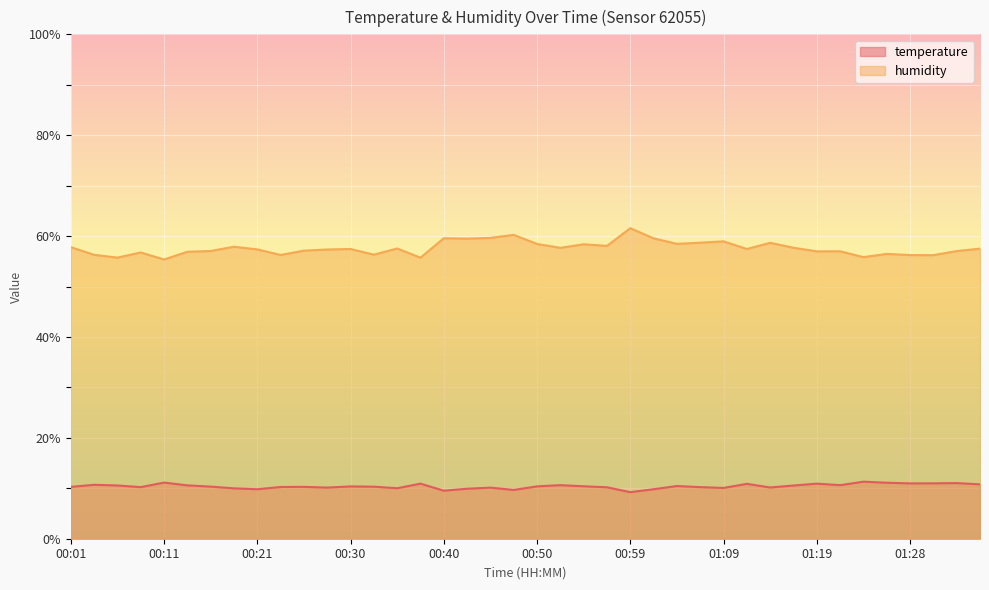

The temperature series shows 10.4 at 00:50. True or false?

True